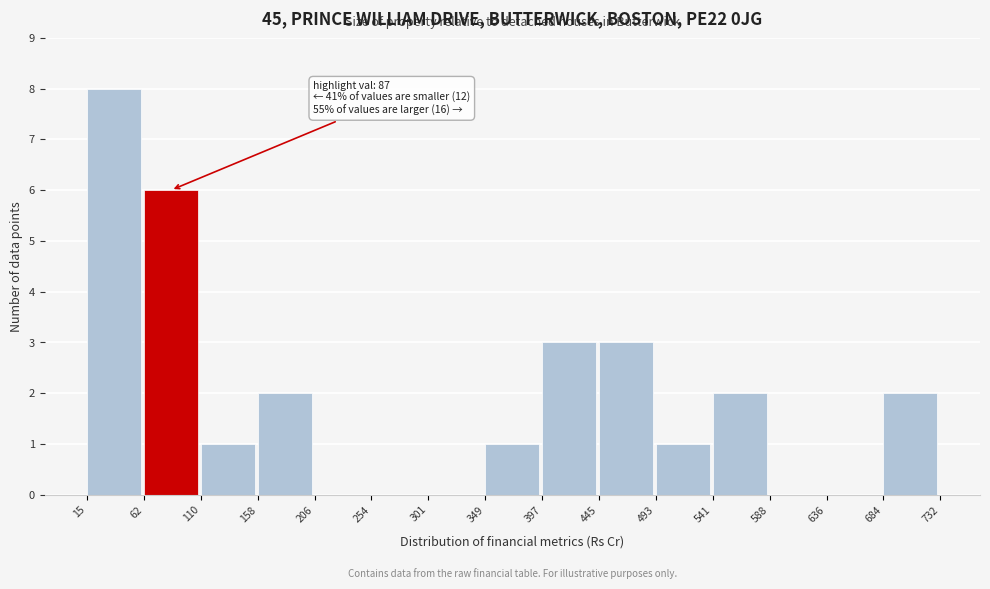

Which range on the x-axis has the tallest bar?

15 to 62